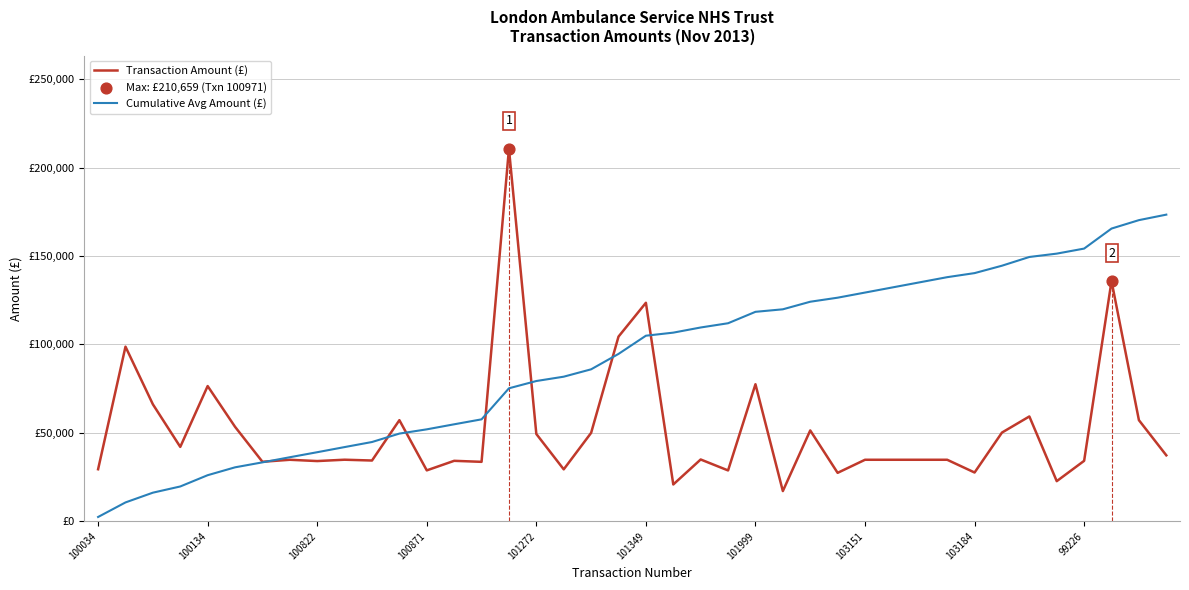

Is this an area chart (filled region under the line)?

No